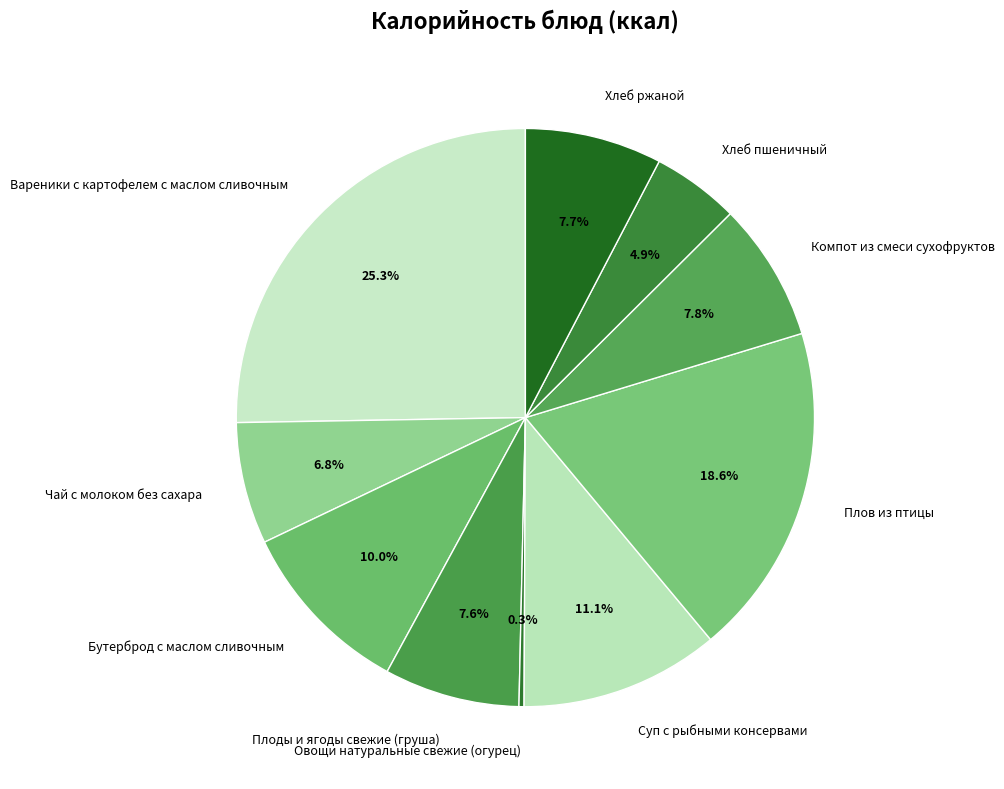

Does Суп с рыбными консервами account for over 50% of the chart?

No